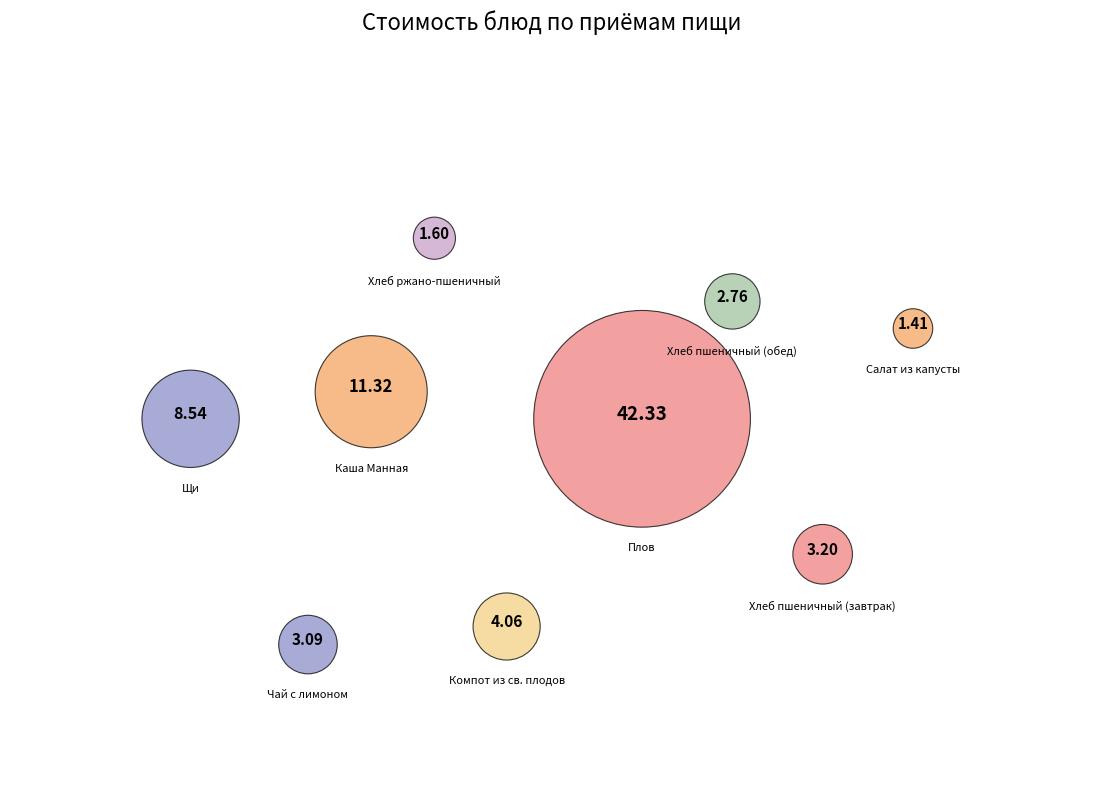

To the nearest percent, what is the difference between the largest and smallest slice percentages?

52%